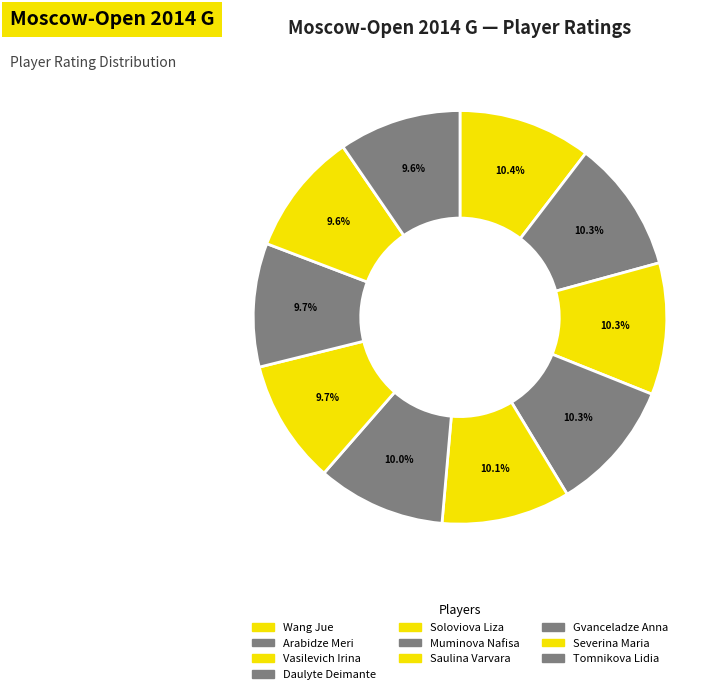

What percentage do Arabidze Meri and Gvanceladze Anna together represent?

20.0%